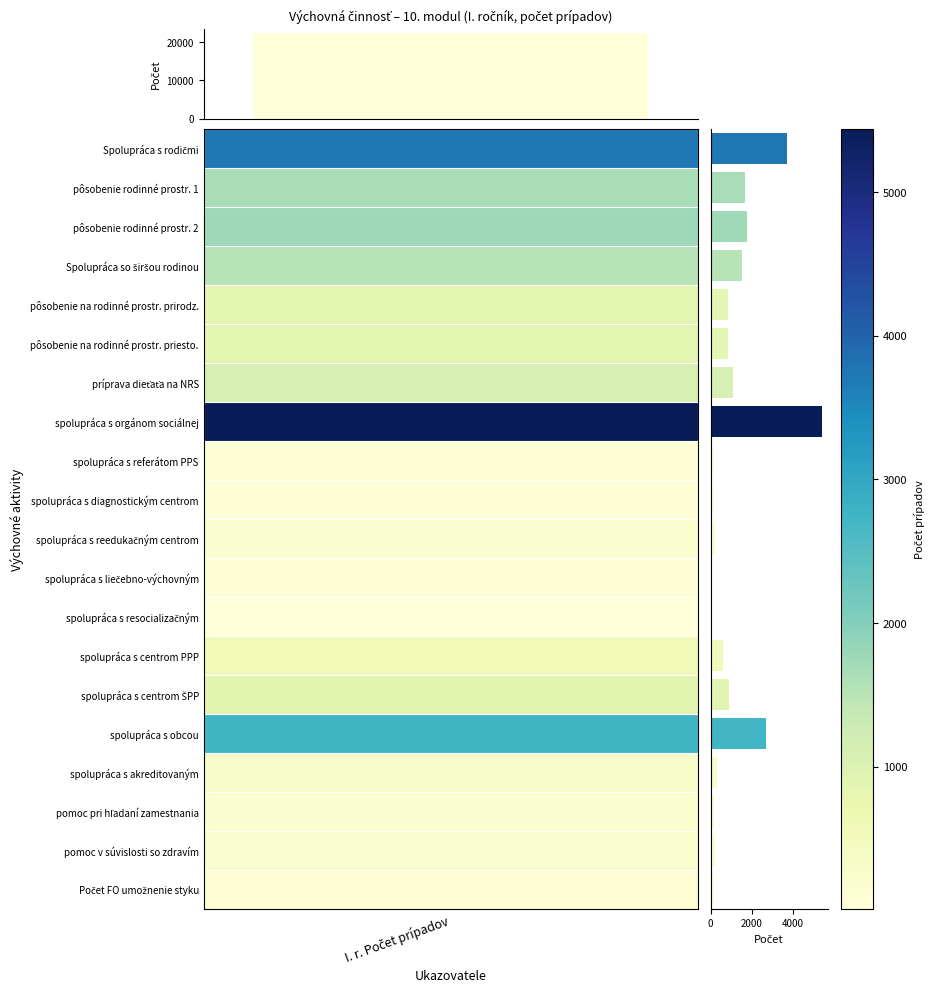

List the labels in order of value, smallest first.

spolupráca s resocializačným, spolupráca s liečebno-výchovným, spolupráca s referátom PPS, spolupráca s diagnostickým centrom, Počet FO umožnenie styku, pomoc pri hľadaní zamestnania, spolupráca s reedukačným centrom, pomoc v súvislosti so zdravím, spolupráca s akreditovaným, spolupráca s centrom PPP, pôsobenie na rodinné prostr. priesto., pôsobenie na rodinné prostr. prirodz., spolupráca s centrom ŠPP, príprava dieťaťa na NRS, Spolupráca so širšou rodinou, pôsobenie rodinné prostr. 1, pôsobenie rodinné prostr. 2, spolupráca s obcou, Spolupráca s rodičmi, spolupráca s orgánom sociálnej